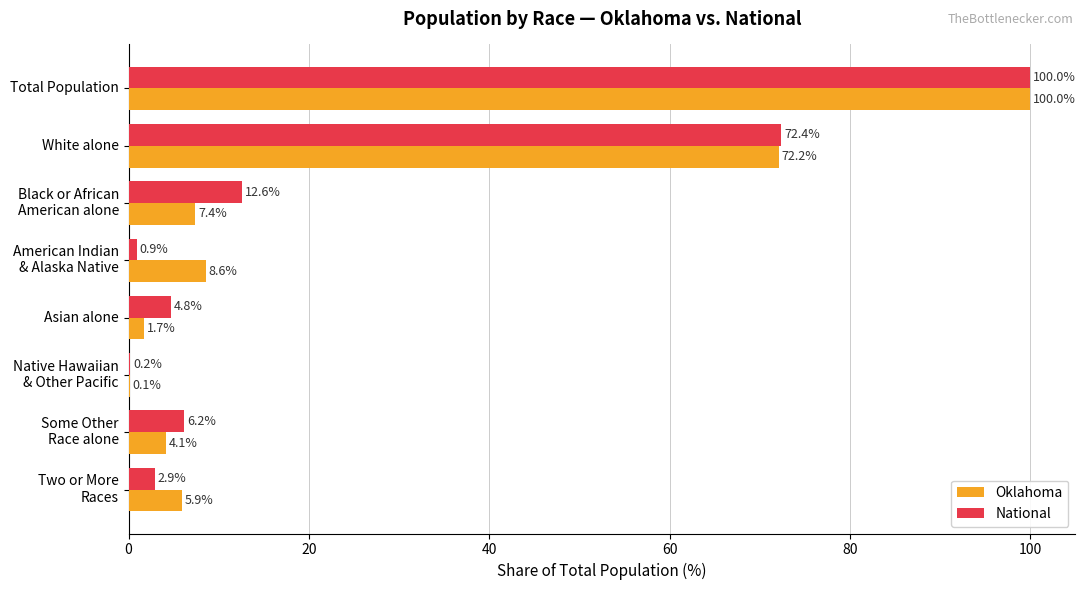

True or false: National has a value of 100.0 at Total Population.

True